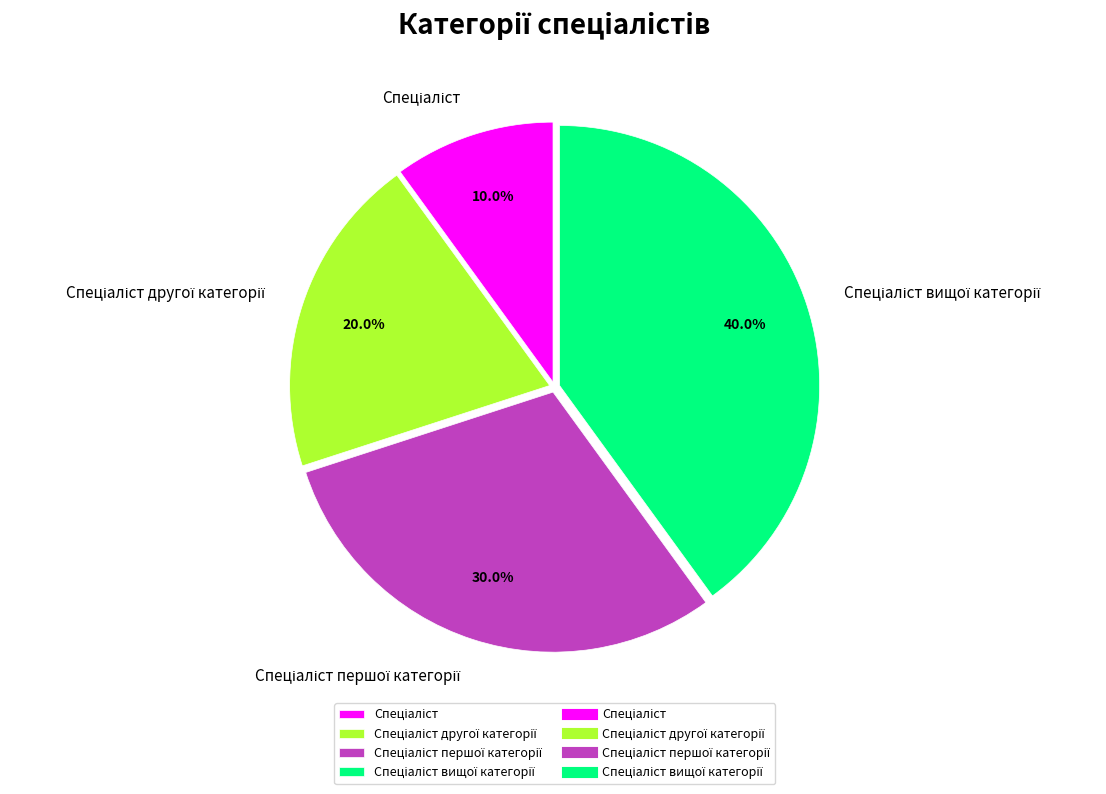

How many slices are in this pie chart?

4